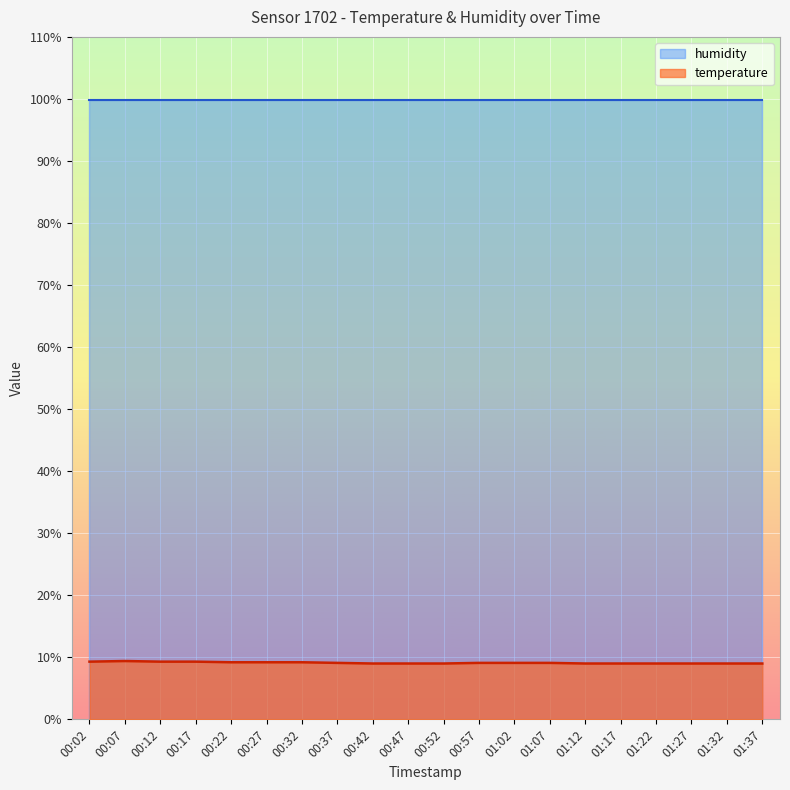

What is the label of the 7th point from the right?

01:07